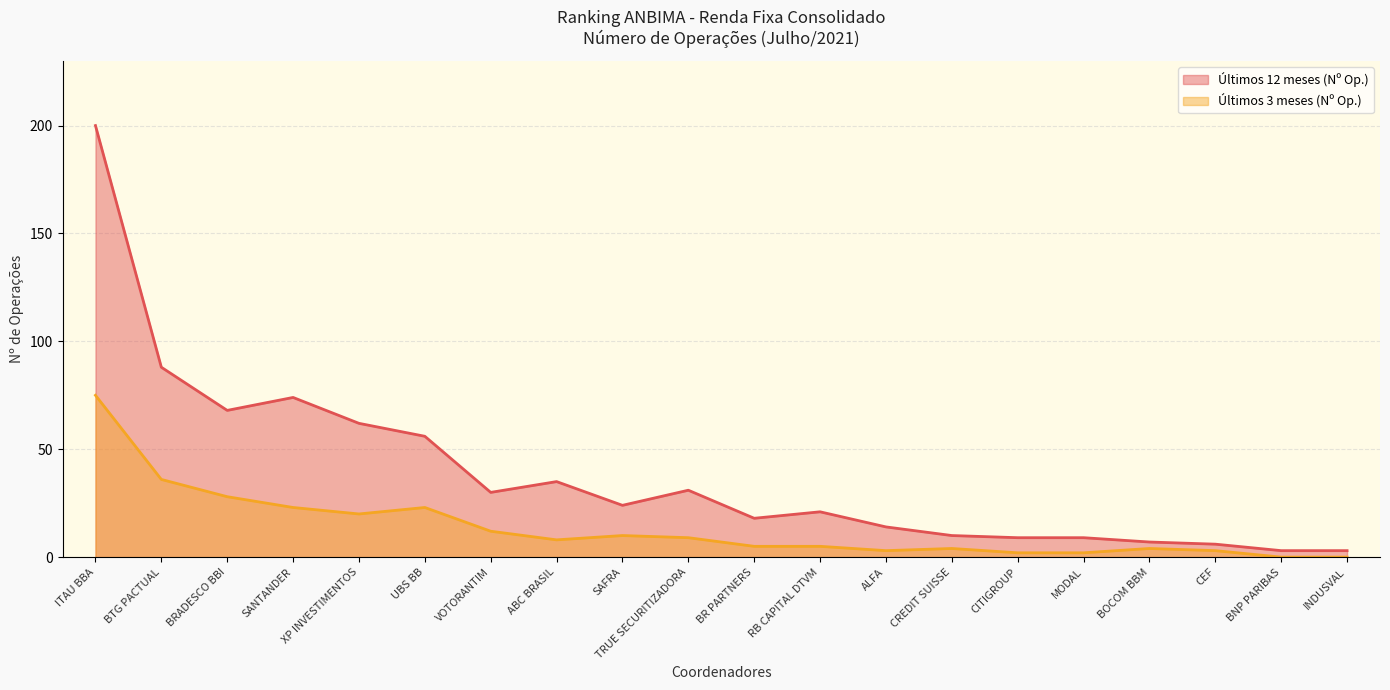

What are all the series names shown in the legend?

Últimos 12 meses (Nº Op.), Últimos 3 meses (Nº Op.)